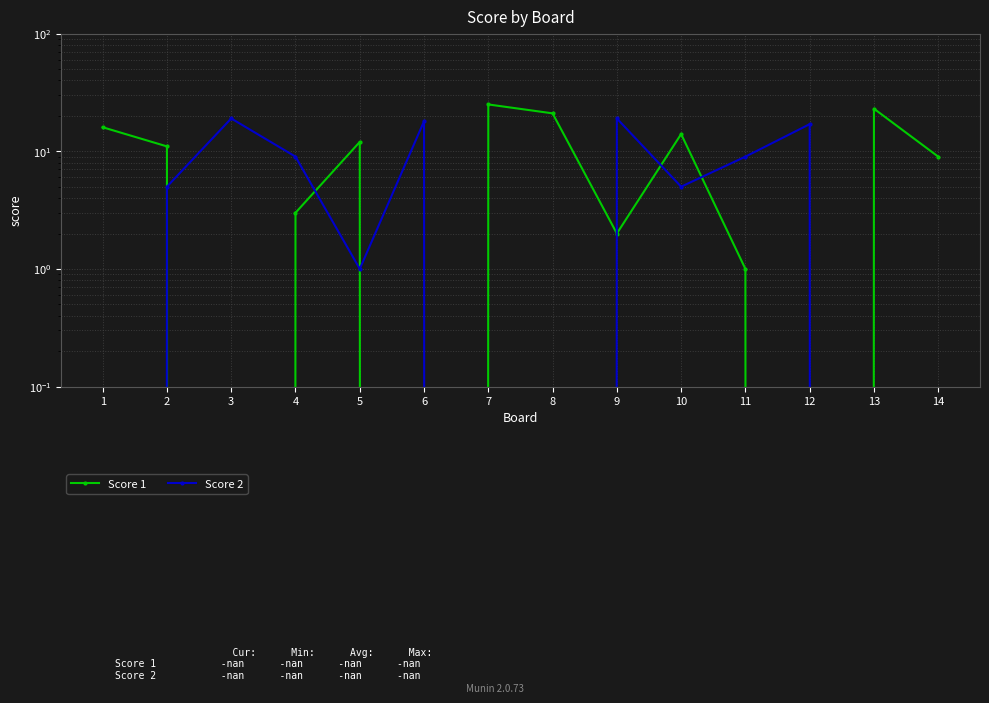

What is the difference between the maximum and minimum values in the Score 1 series?

25